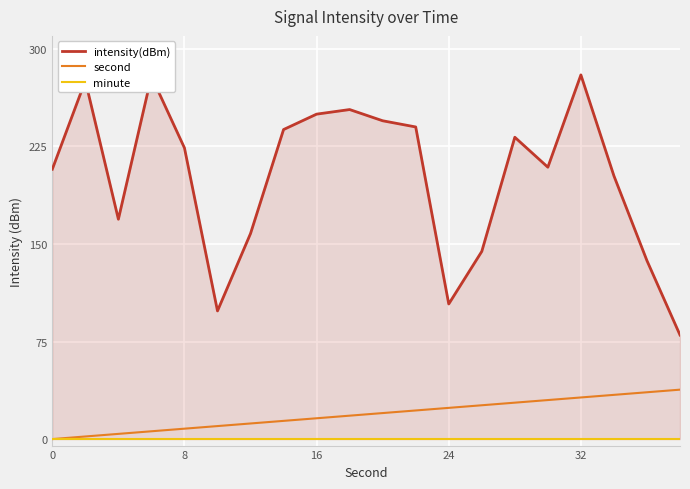

Reading left to right, what are all the values shown in this chart?

intensity(dBm): 207.5	275.5	169.0	278.9	223.9	98.5	158.0	238.0	249.8	253.4	244.7	240.0	103.9	144.3	232.1	209.0	280.0	202.4	137.2	80.0
second: 0.0	2.0	4.0	6.0	8.0	10.0	12.0	14.0	16.0	18.0	20.0	22.0	24.0	26.0	28.0	30.0	32.0	34.0	36.0	38.0
minute: 0.0	0.0	0.0	0.0	0.0	0.0	0.0	0.0	0.0	0.0	0.0	0.0	0.0	0.0	0.0	0.0	0.0	0.0	0.0	0.0